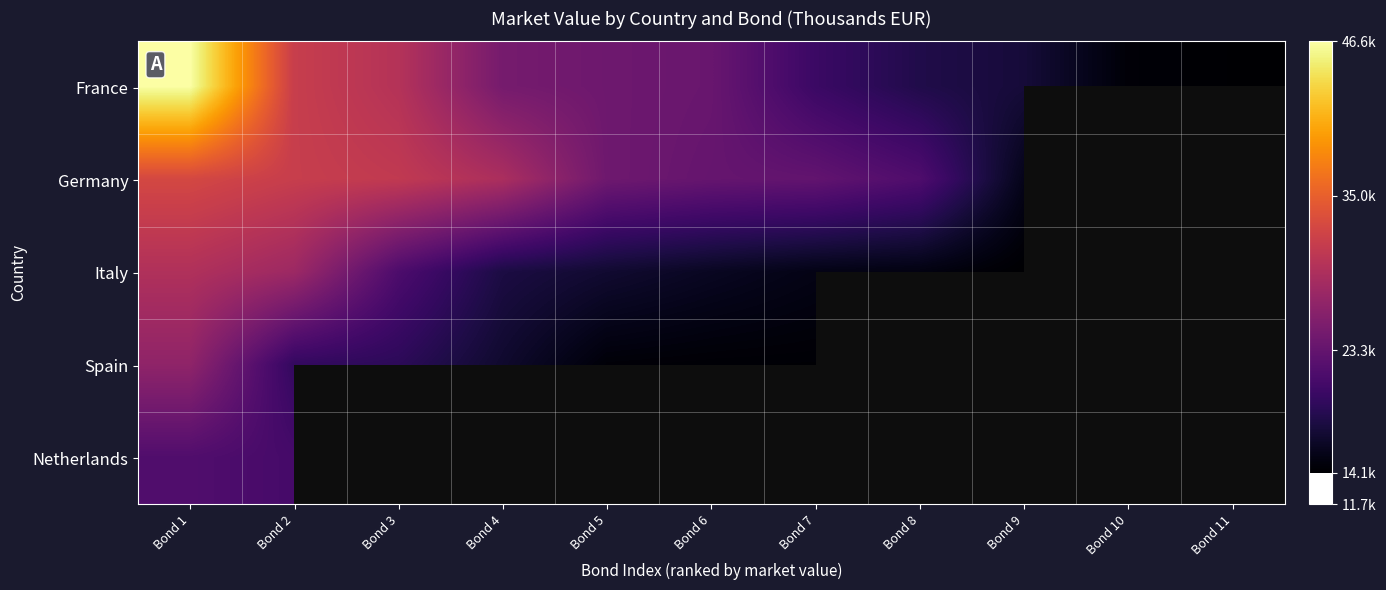

Which series has the widest spread of values?

France